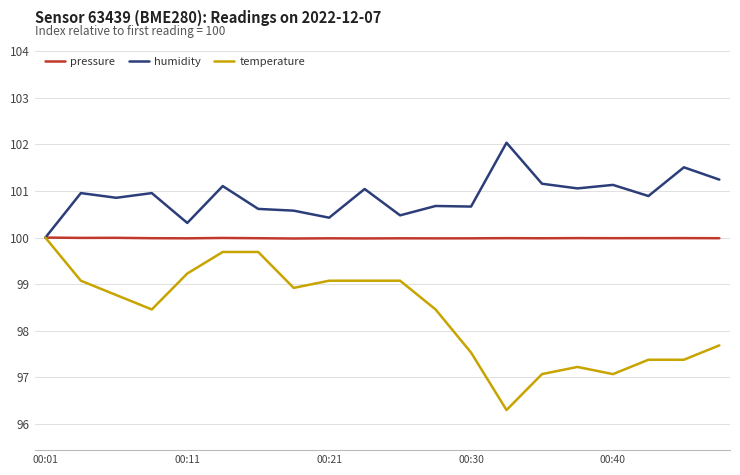

What is the maximum value for humidity?

102.0